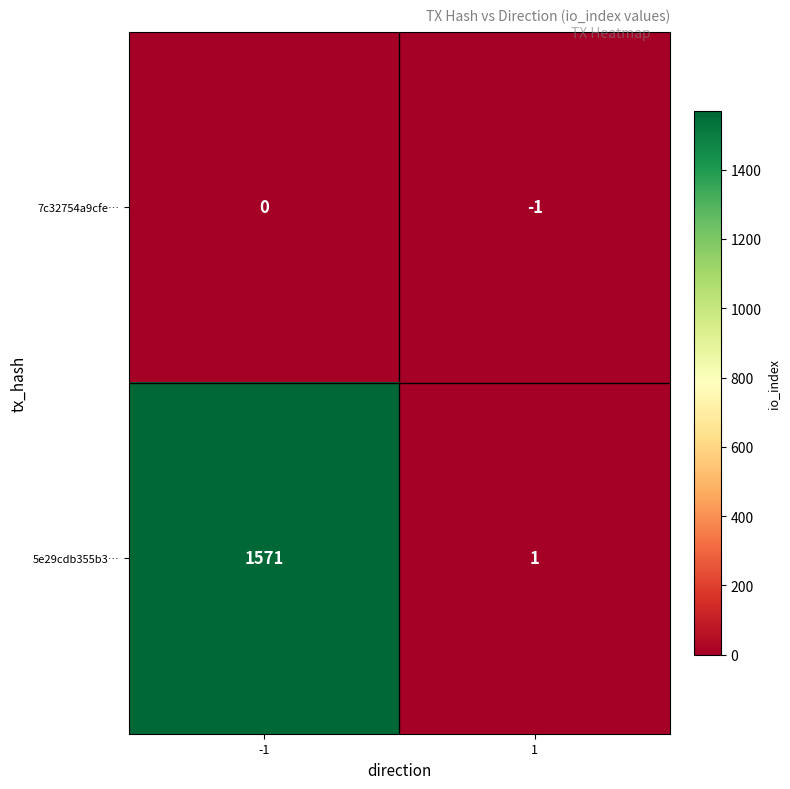

Reading left to right, what are all the values shown in this chart?

7c32754a9cfe…: -1=0	1=-1
5e29cdb355b3…: -1=1571	1=1